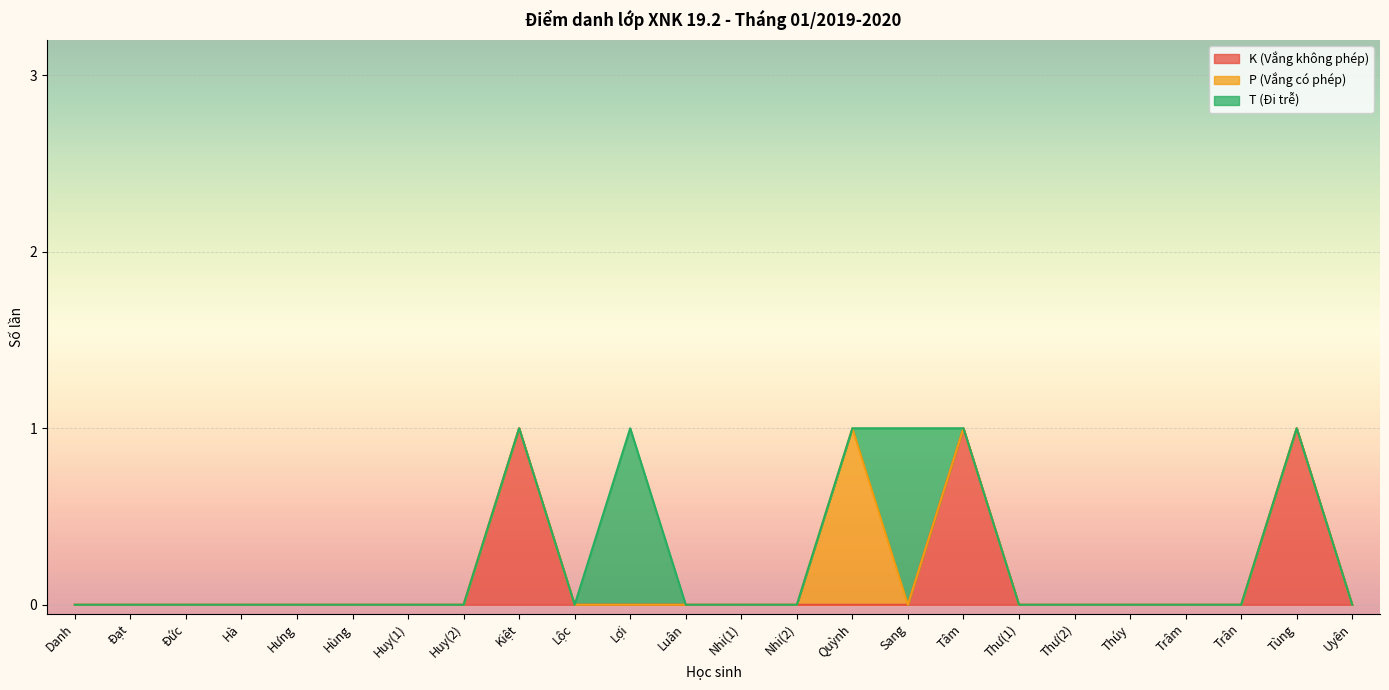

Which series has the largest range (max minus min)?

K (Vắng không phép)